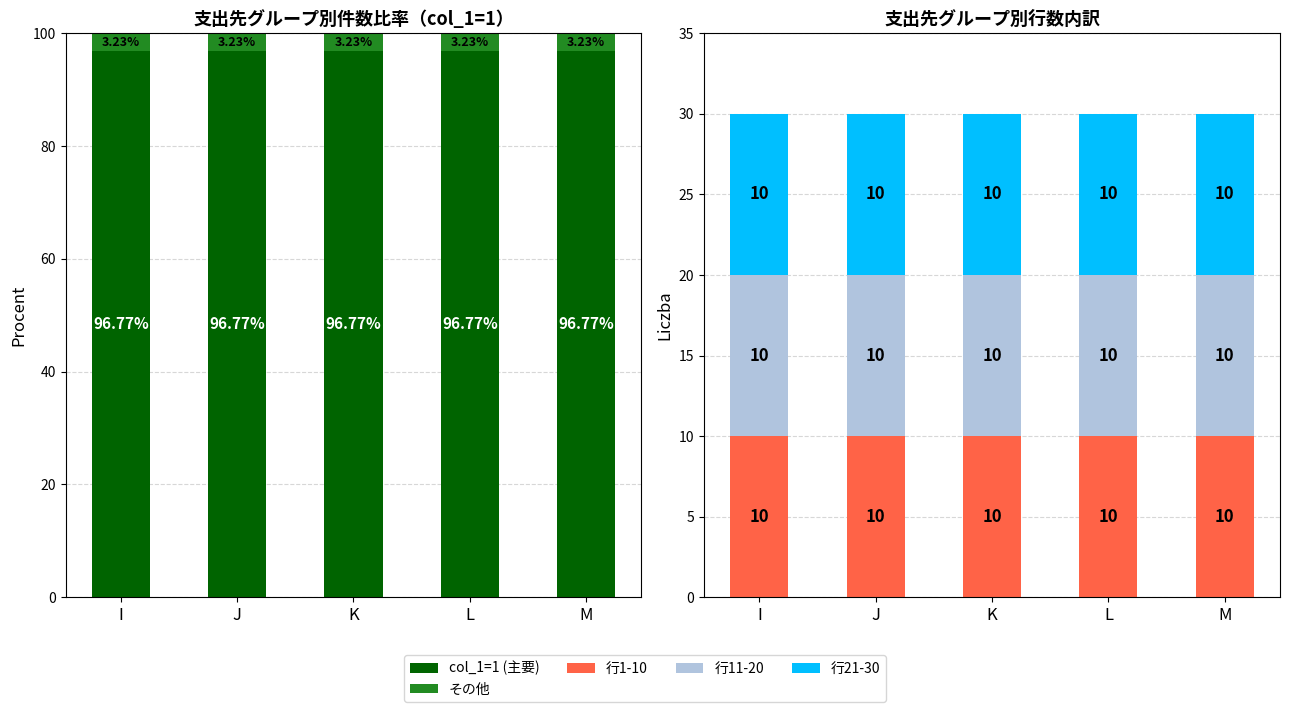

List the series in order of their peak value, lowest first.

その他, 行1-10, 行11-20, 行21-30, col_1=1 (主要)